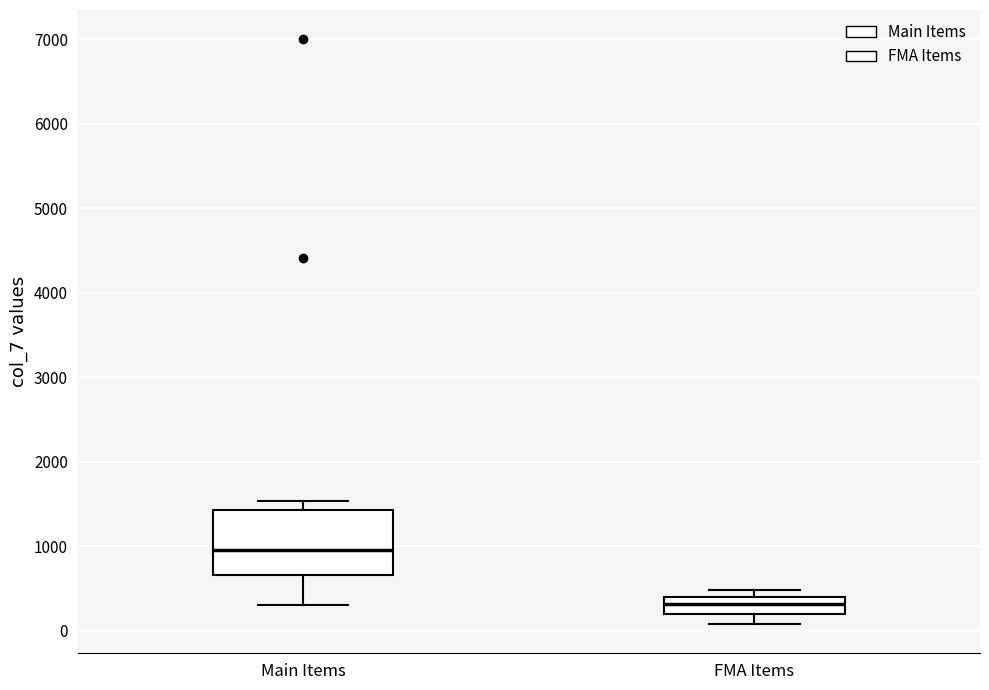

Reading left to right, read every box against the y-axis: the position of its median line, the range the box covers, and the ends of its whiskers. The values are not printed on the chart, so give them approximately, as read against the axis.

Main Items: median 1000, box 700 to 1400, whiskers 300 to 1500
FMA Items: median 300, box 200 to 400, whiskers 100 to 500